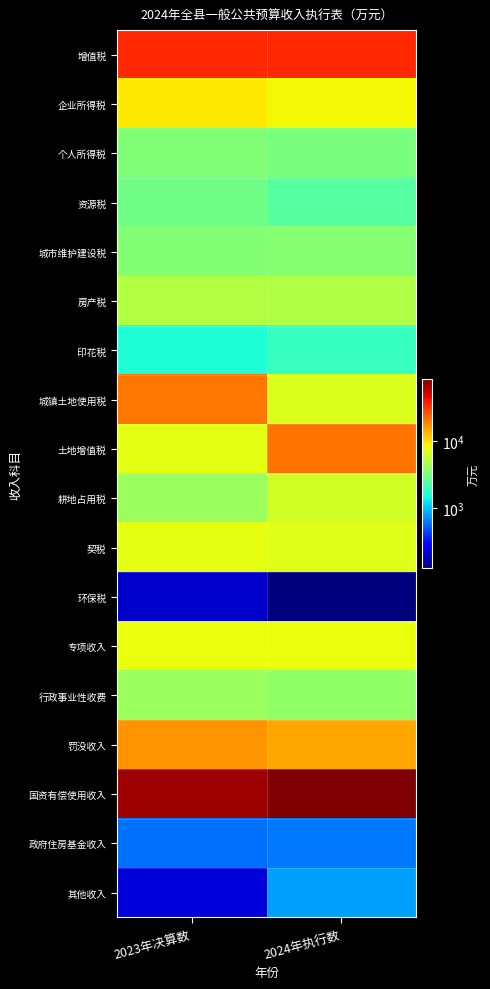

Reading left to right, list all the values displayed in this chart.

增值税: 2023年决算数=34628	2024年执行数=35019
企业所得税: 2023年决算数=9364	2024年执行数=8435
个人所得税: 2023年决算数=3392	2024年执行数=3202
资源税: 2023年决算数=2971	2024年执行数=2386
城市维护建设税: 2023年决算数=3459	2024年执行数=3495
房产税: 2023年决算数=4999	2024年执行数=4890
印花税: 2023年决算数=1548	2024年执行数=1862
城镇土地使用税: 2023年决算数=20178	2024年执行数=6758
土地增值税: 2023年决算数=7315	2024年执行数=20639
耕地占用税: 2023年决算数=4151	2024年执行数=6325
契税: 2023年决算数=7444	2024年执行数=7040
环保税: 2023年决算数=195	2024年执行数=125
专项收入: 2023年决算数=7682	2024年执行数=7764
行政事业性收费: 2023年决算数=4105	2024年执行数=3784
罚没收入: 2023年决算数=16753	2024年执行数=14619
国资有偿使用收入: 2023年决算数=68134	2024年执行数=83354
政府住房基金收入: 2023年决算数=580	2024年执行数=610
其他收入: 2023年决算数=210	2024年执行数=791